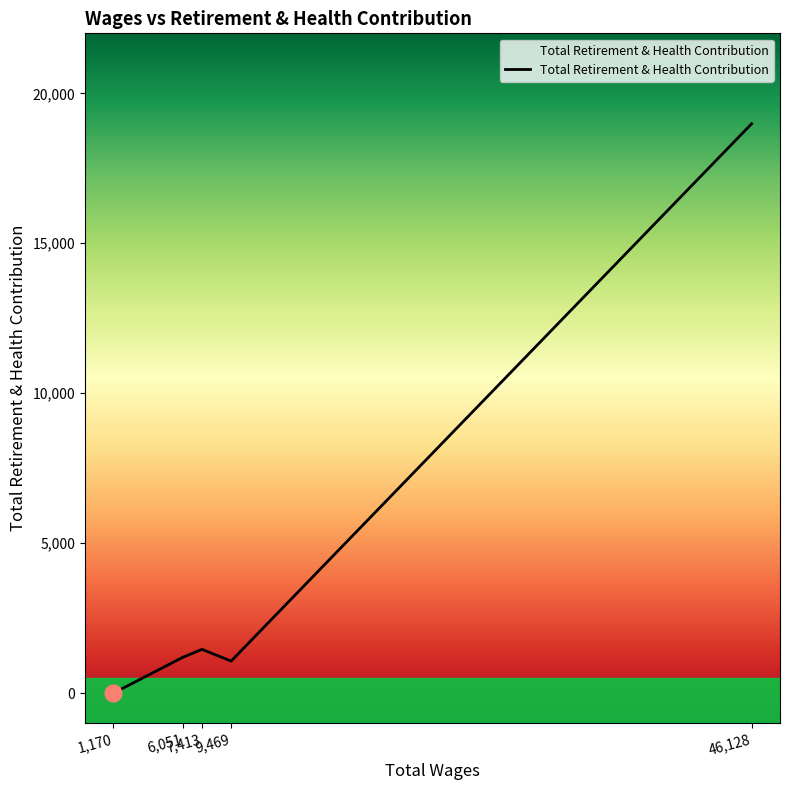

What is the average value?

4542